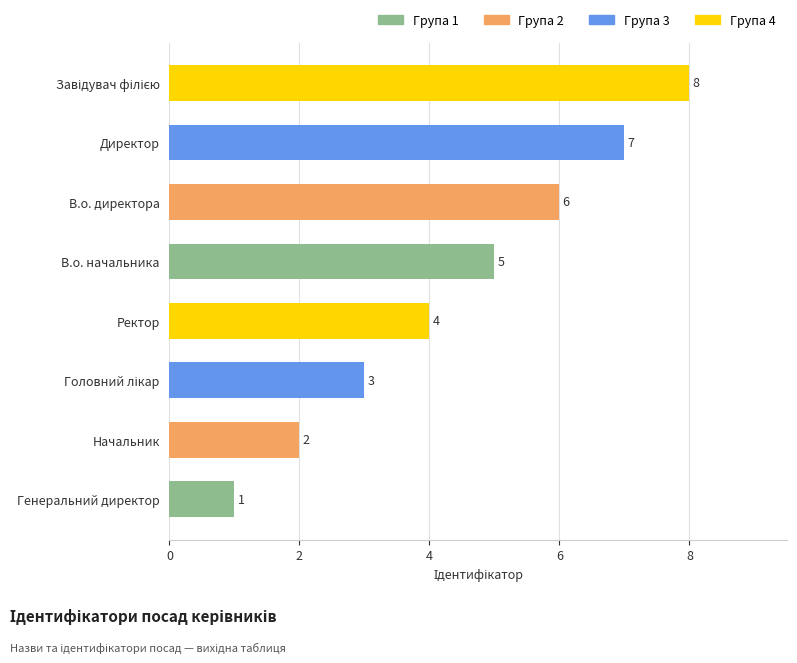

Is it true that the value at Генеральний директор is 1?

True